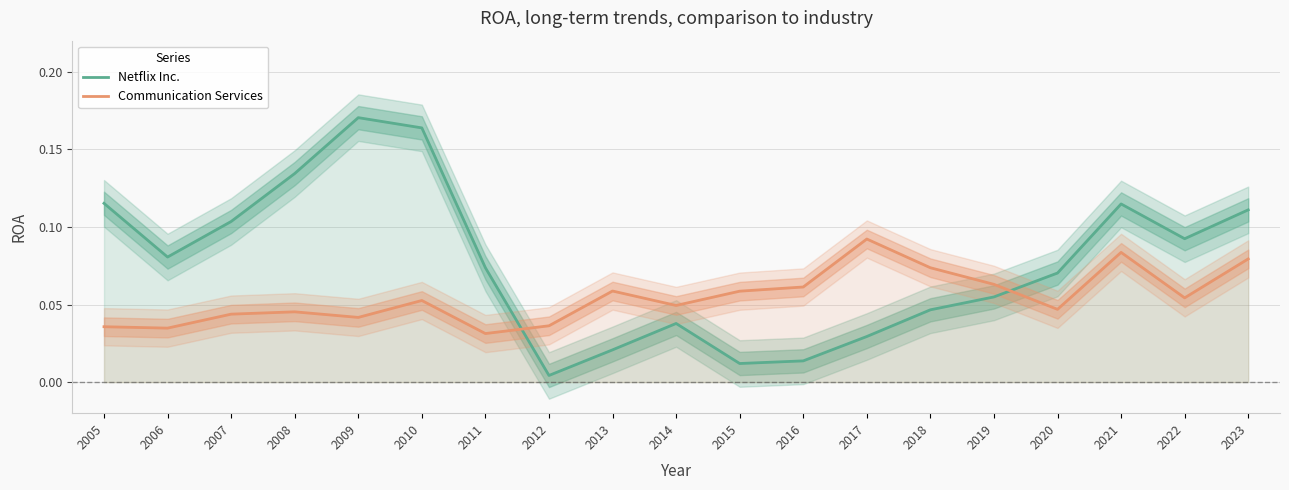

The value of Communication Services at 2010 is 0.1. True or false?

False